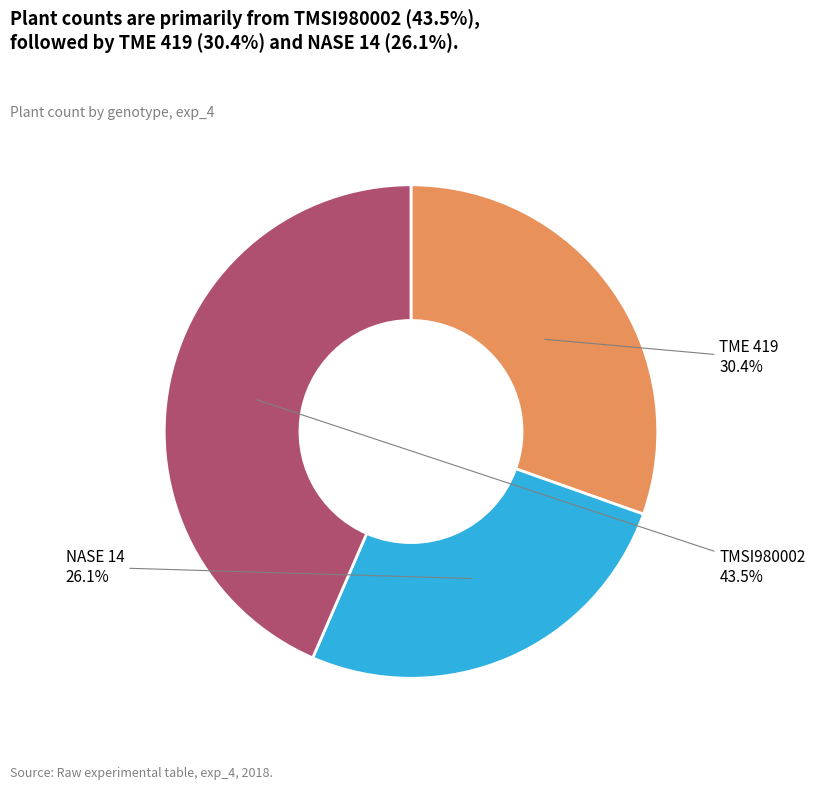

To the nearest percent, what is the difference between the largest and smallest slice percentages?

17%